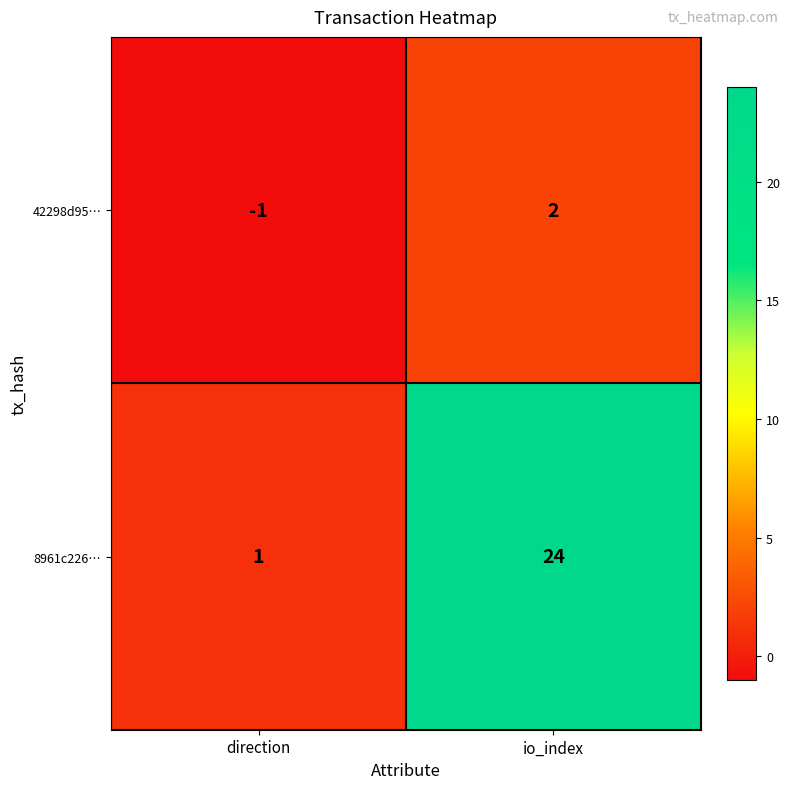

What is the spread (max minus min) of values at io_index?

22